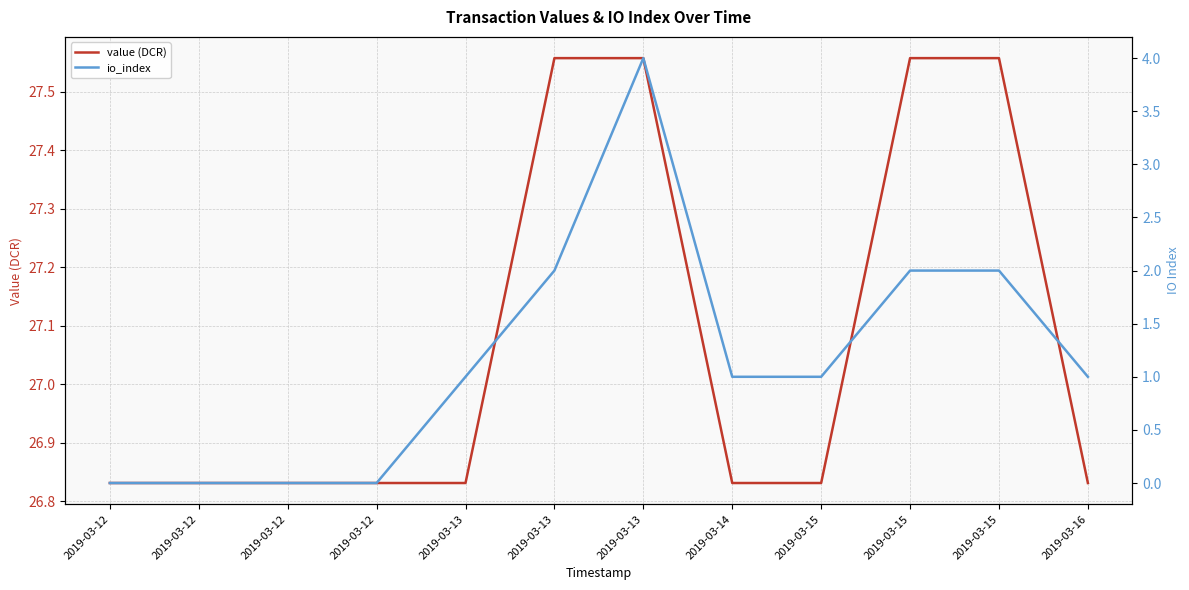

Reading left to right, what are all the values shown in this chart?

value (DCR): 2019-03-12=26.8	2019-03-12=26.8	2019-03-12=26.8	2019-03-12=26.8	2019-03-13=26.8	2019-03-13=27.6	2019-03-13=27.6	2019-03-14=26.8	2019-03-15=26.8	2019-03-15=27.6	2019-03-15=27.6	2019-03-16=26.8
io_index: 2019-03-12=0.0	2019-03-12=0.0	2019-03-12=0.0	2019-03-12=0.0	2019-03-13=1.0	2019-03-13=2.0	2019-03-13=4.0	2019-03-14=1.0	2019-03-15=1.0	2019-03-15=2.0	2019-03-15=2.0	2019-03-16=1.0